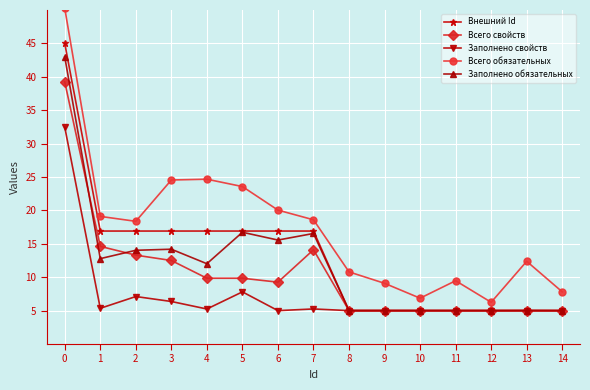

What is the sum of the Внешний Id values at 6 and 1?

33.8